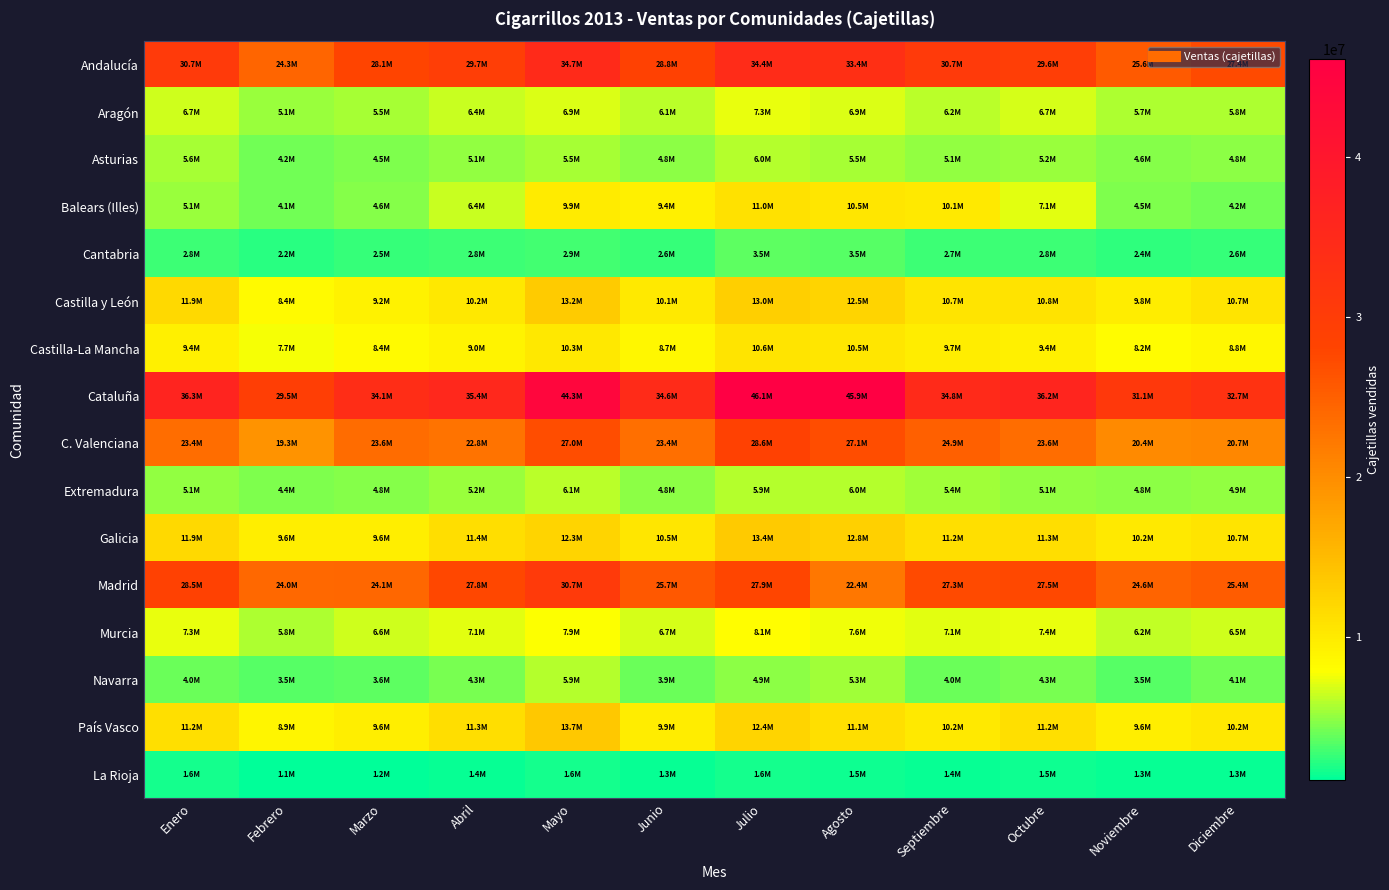

Between Mayo and Diciembre, which series saw the biggest shift?

Cataluña